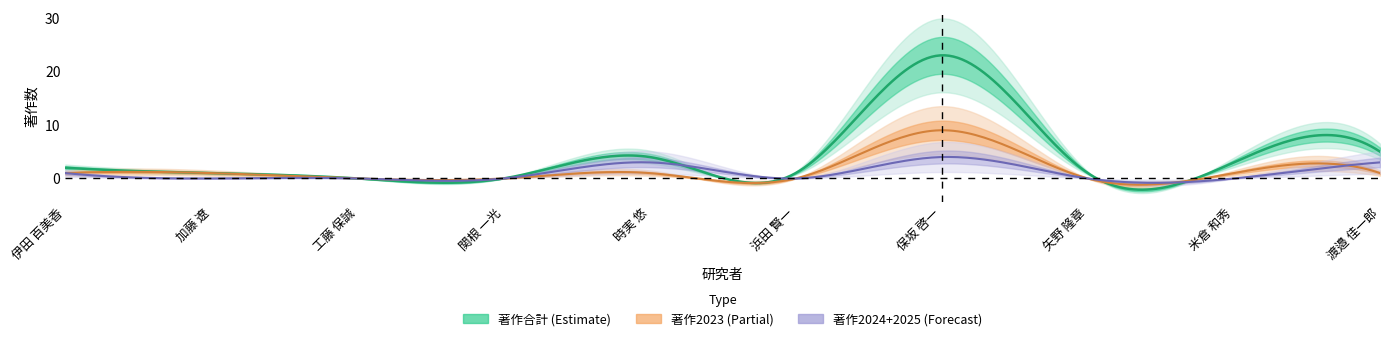

Where is 著作2025 nearest to the value 0?

伊田 百美香